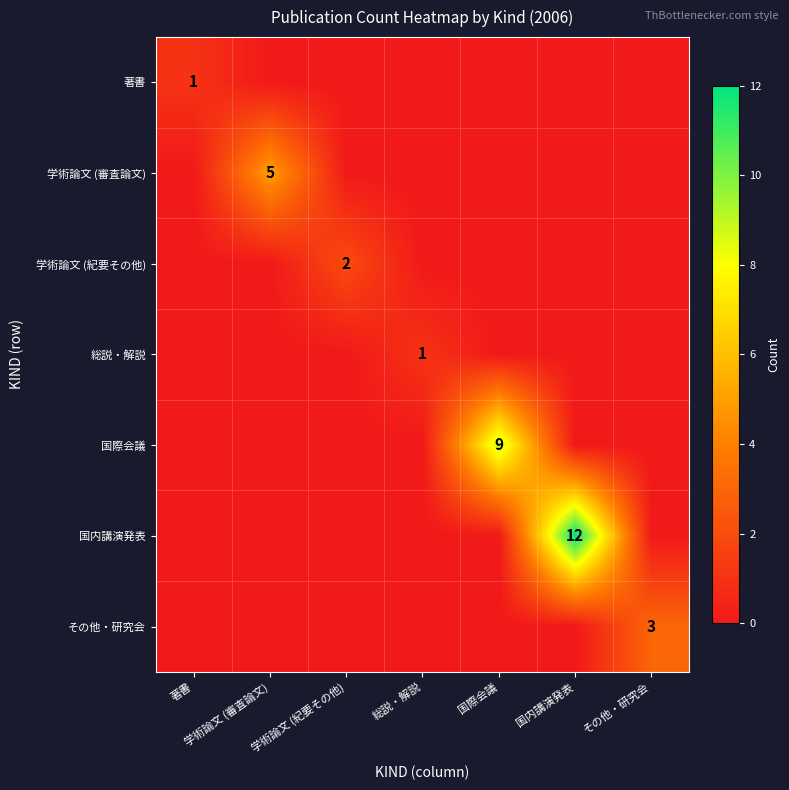

The value of 国際会議 at その他・研究会 is 5. True or false?

False